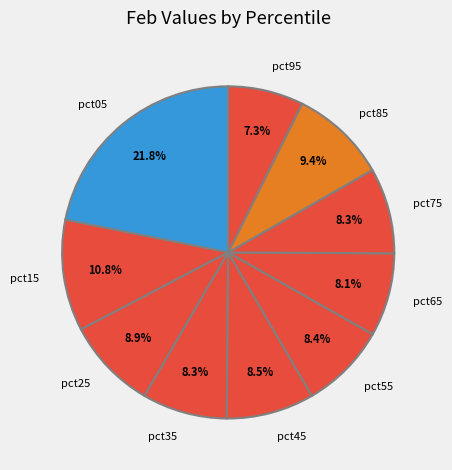

True or false: pct35 accounts for 16% of the total.

False